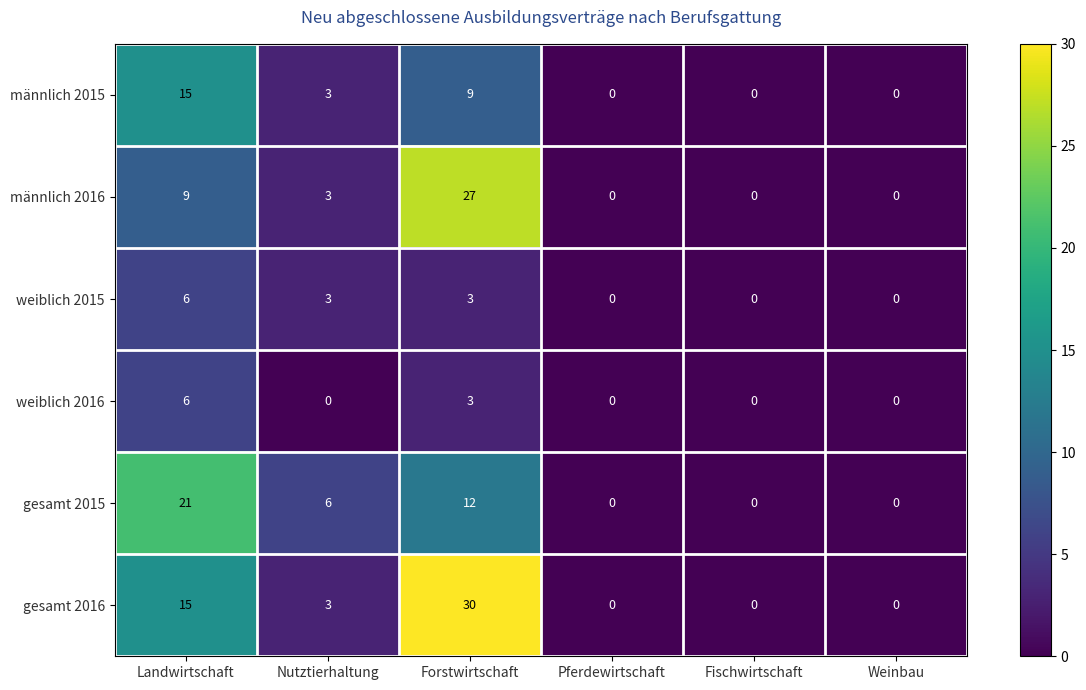

What is the difference between the gesamt 2016 values at Forstwirtschaft and Landwirtschaft?

15